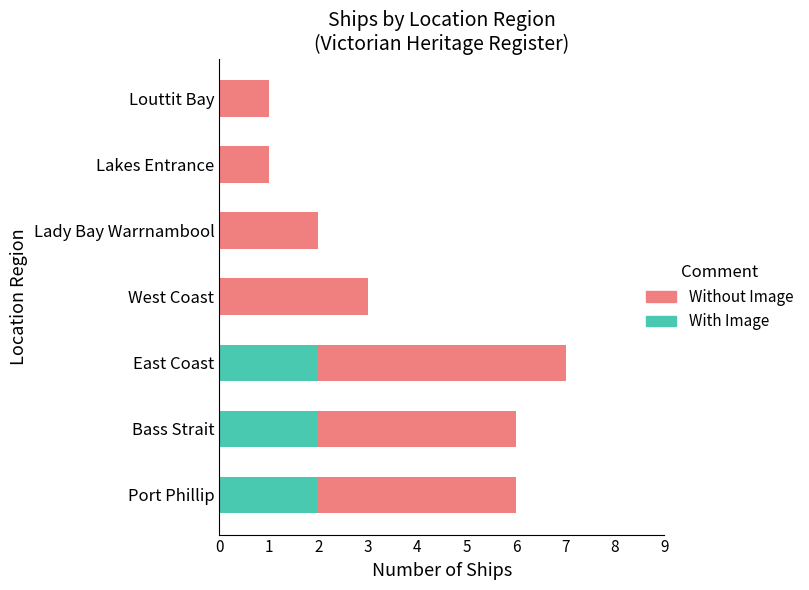

What is the sum of all With Image values?

6